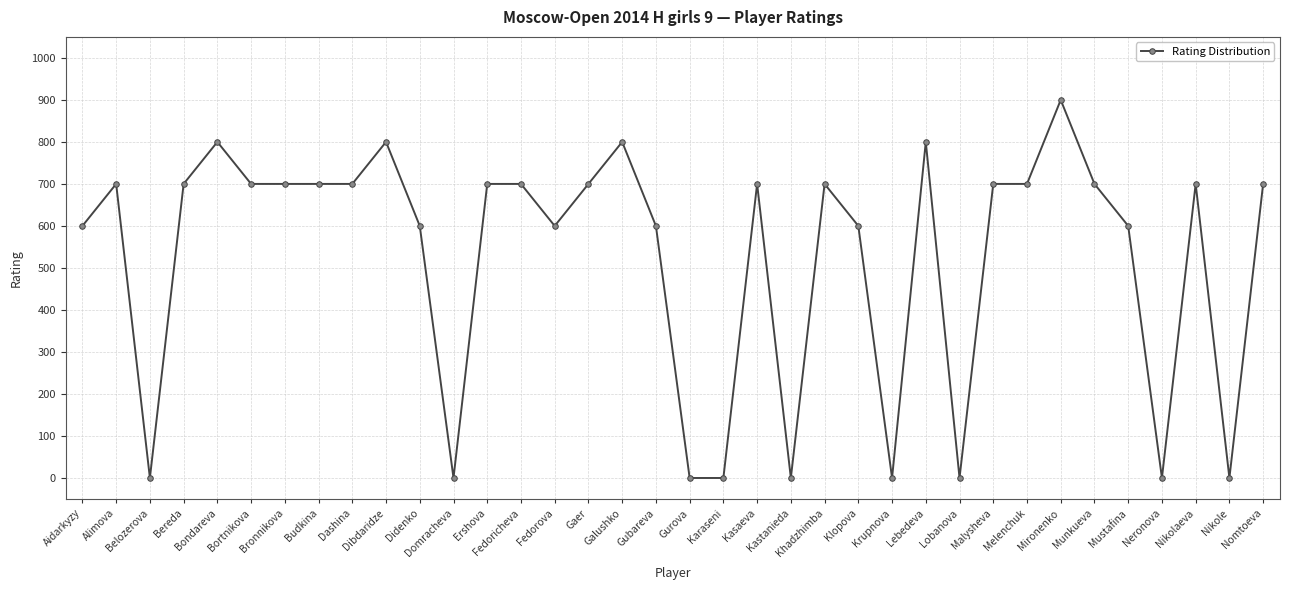

True or false: the data has more than 1 interior local peaks.

True